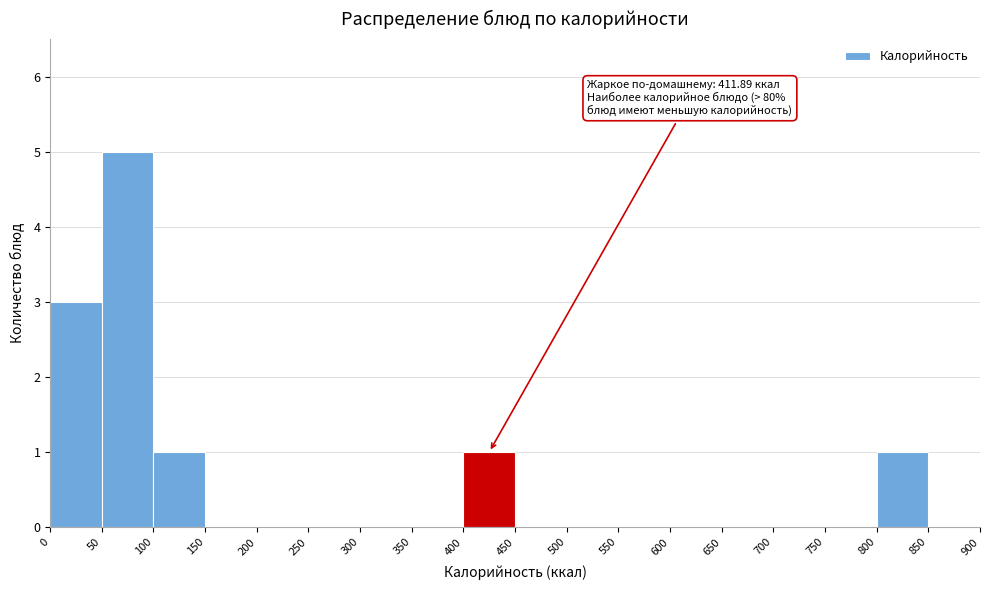

Over which range of the x-axis is the bar tallest?

50 to 100